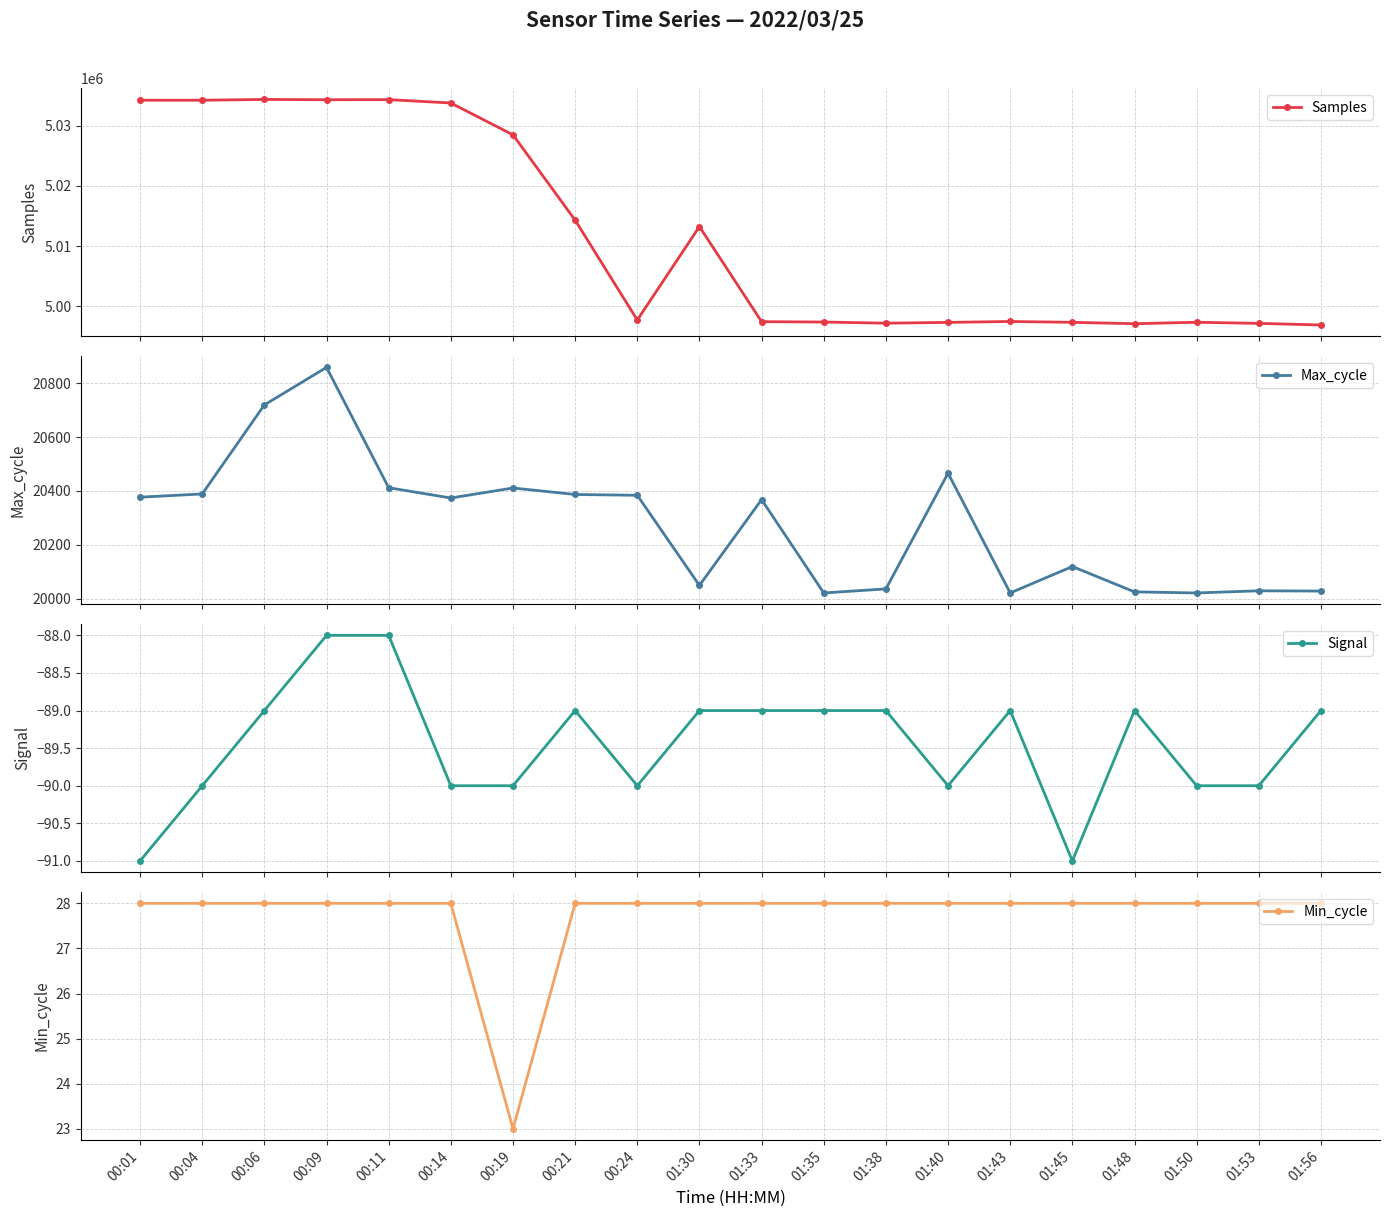

Which series changed the most between 00:04 and 01:33?

Samples